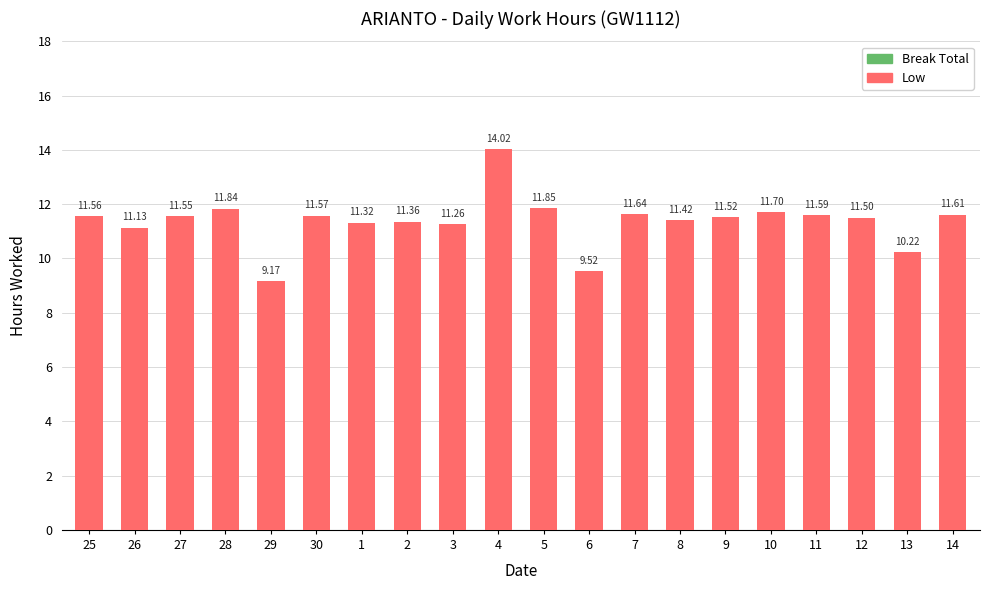

Rank the categories by value from lowest to highest.

29, 6, 13, 26, 3, 1, 2, 8, 12, 9, 27, 25, 30, 11, 14, 7, 10, 28, 5, 4